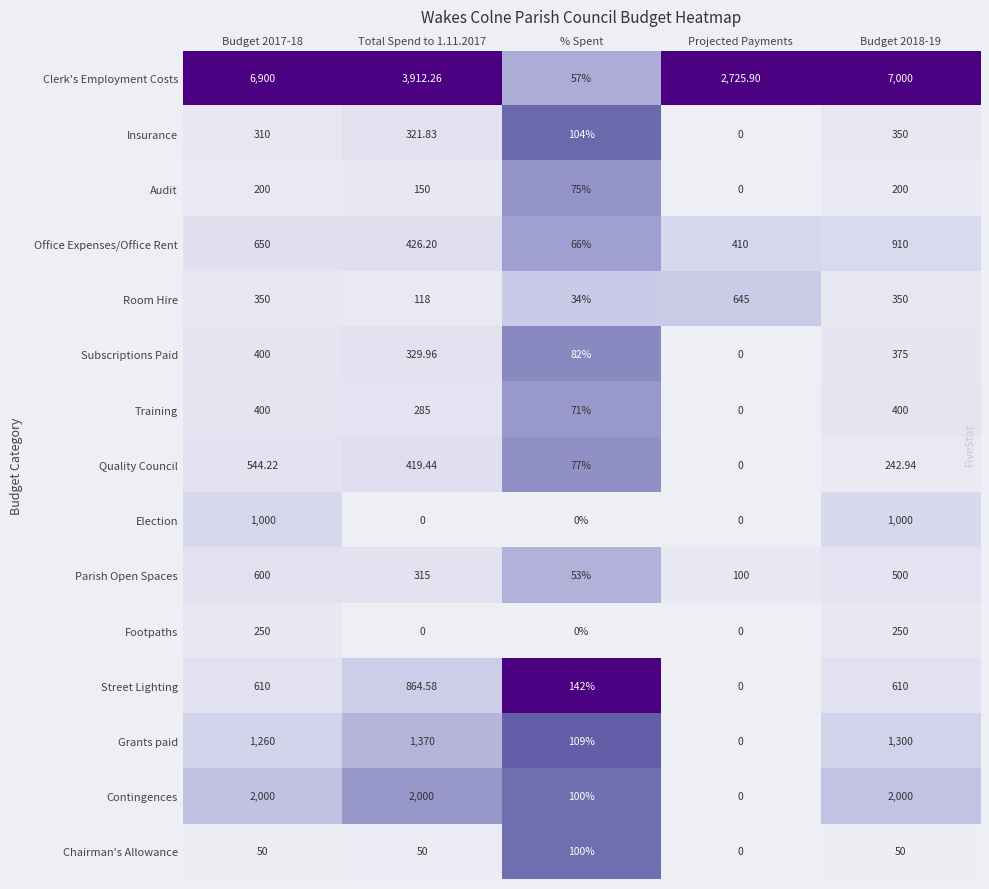

Which series changed the most between Total Spend to 1.11.2017 and Projected Payments?

Contingences